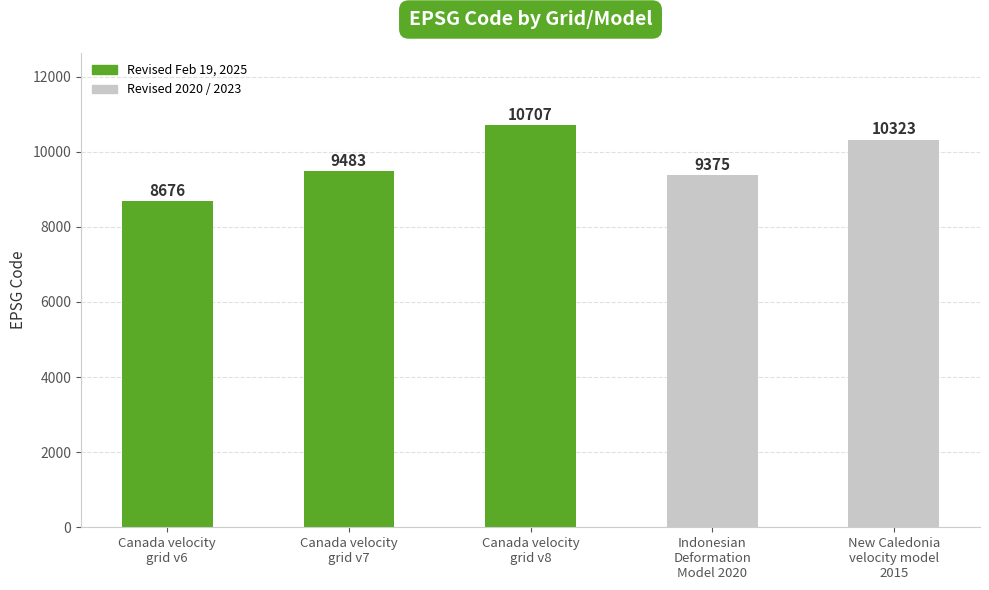

Reading left to right, list all the values displayed in this chart.

Canada velocity
grid v6=8676	Canada velocity
grid v7=9483	Canada velocity
grid v8=10707	Indonesian
Deformation
Model 2020=9375	New Caledonia
velocity model
2015=10323